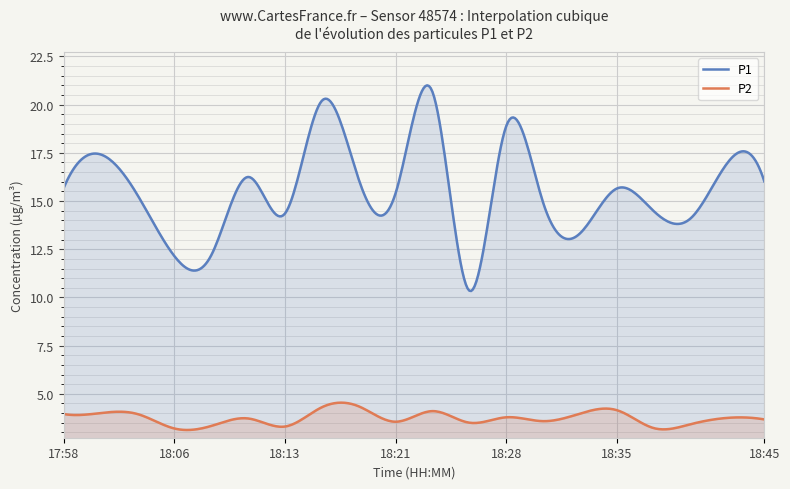

What is the sum of the P2 values at 18:01 and 18:08?

7.3